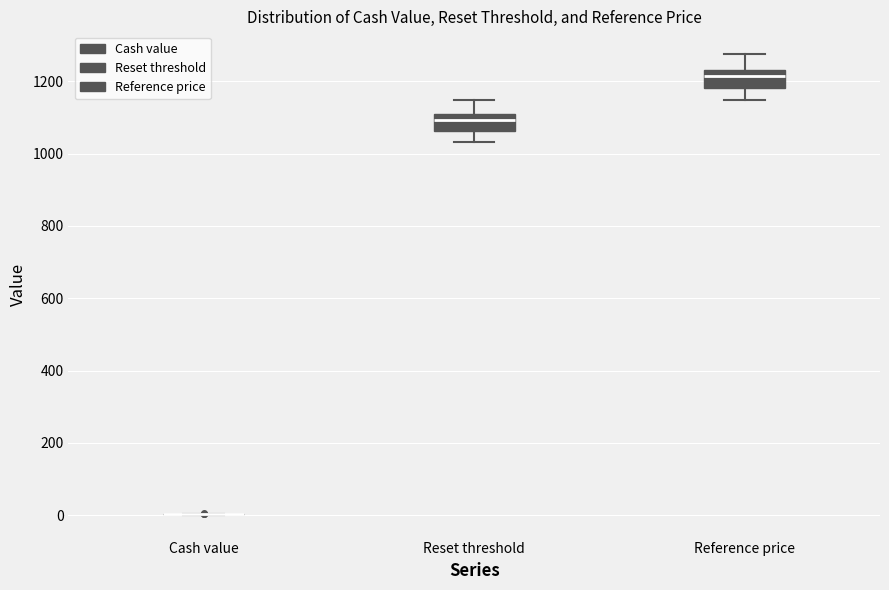

Reading left to right, read every box against the y-axis: the position of its median line, the range the box covers, and the ends of its whiskers. The values are not printed on the chart, so give them approximately, as read against the axis.

Cash value: box collapsed to a line at 0, whiskers 0 to 0
Reset threshold: median 1100 (just below the box's upper edge), box 1060 to 1100, whiskers 1040 to 1140
Reference price: median 1220, box 1180 to 1240, whiskers 1140 to 1280